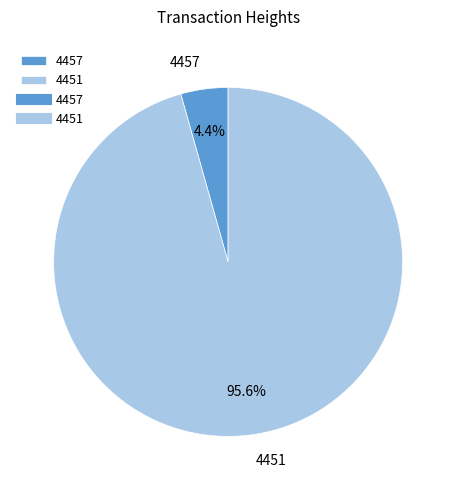

How many segments does this pie chart have?

2